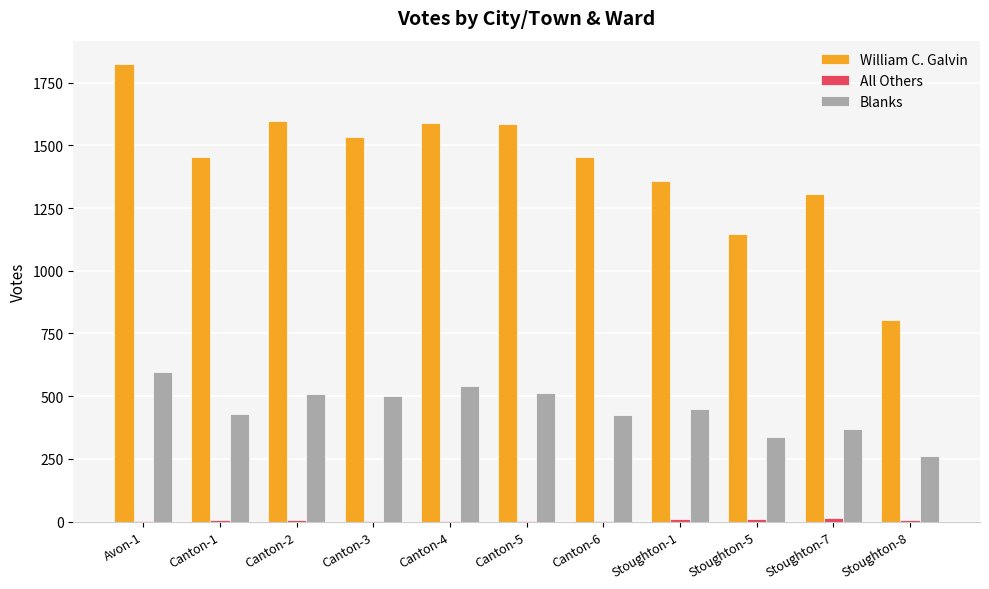

What is the spread (max minus min) of values at Stoughton-8?

796